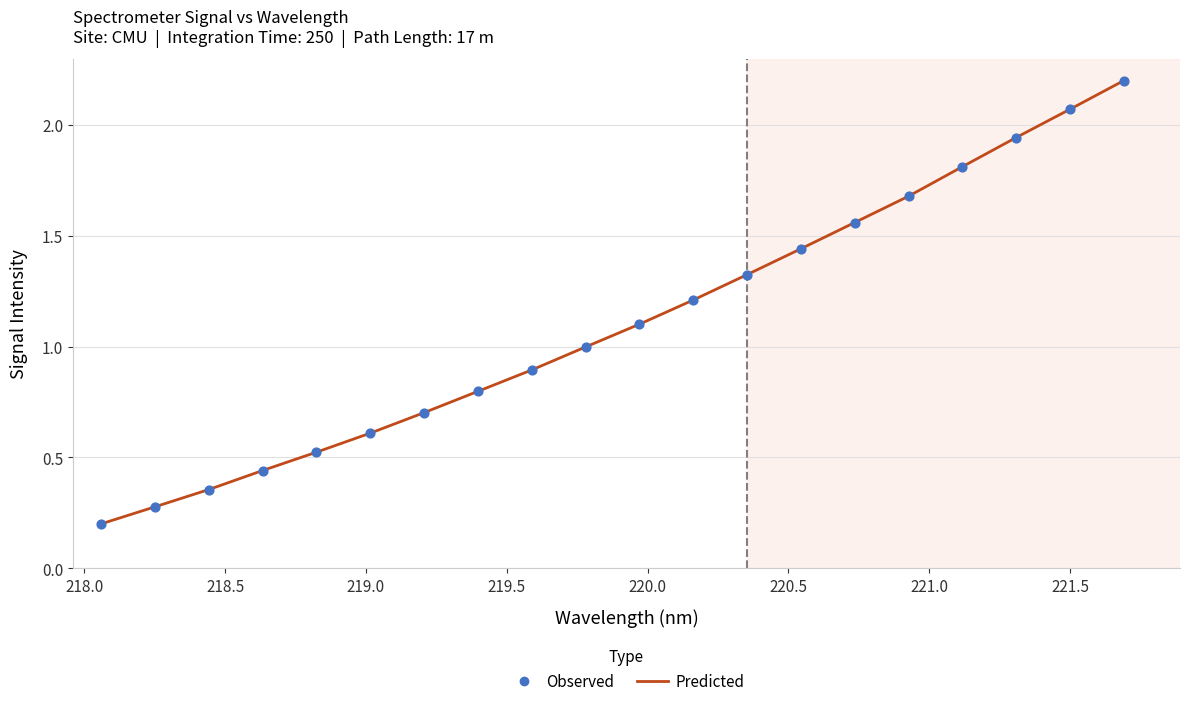

What is the difference between the maximum and minimum values?

2.0